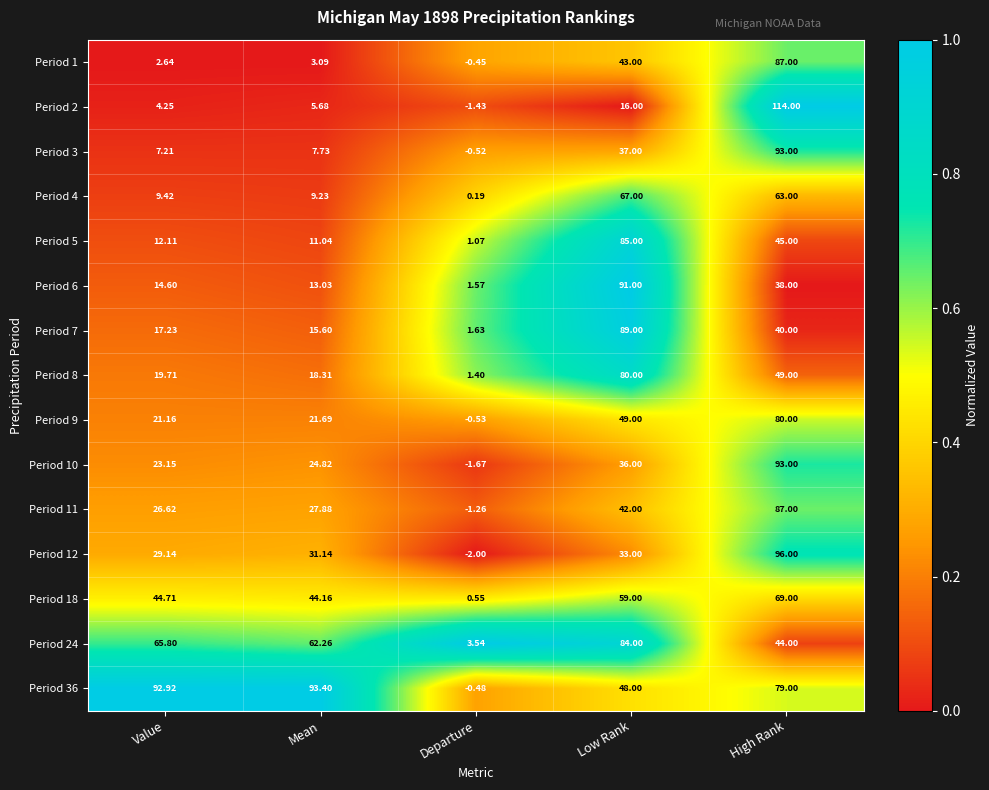

How many values in the Period 11 series are below 27?

2